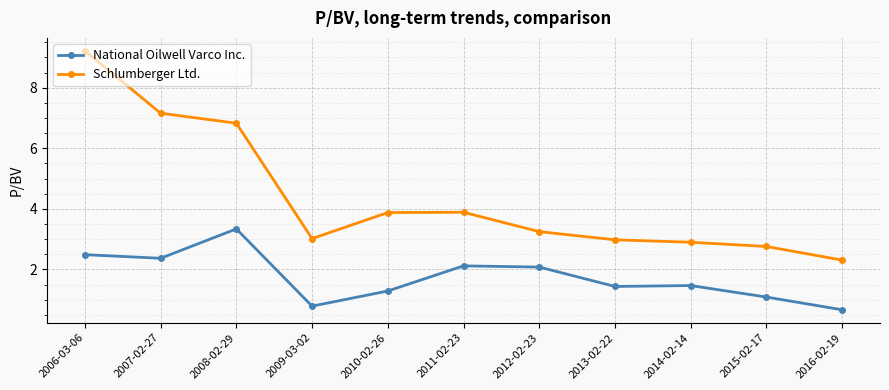

Rank the series by their average value, from highest to lowest.

Schlumberger Ltd., National Oilwell Varco Inc.